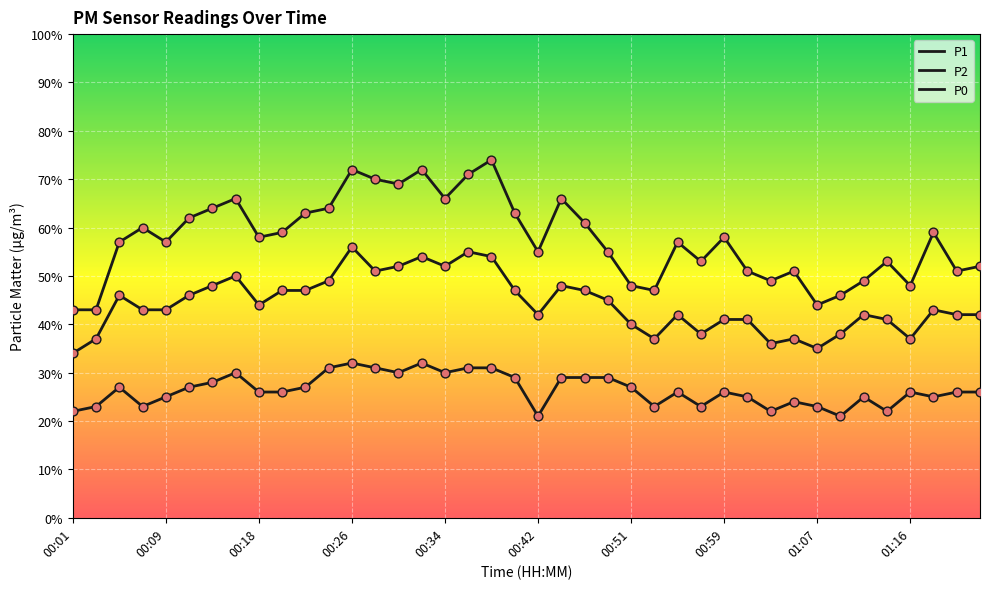

Does the chart have visible grid lines?

Yes